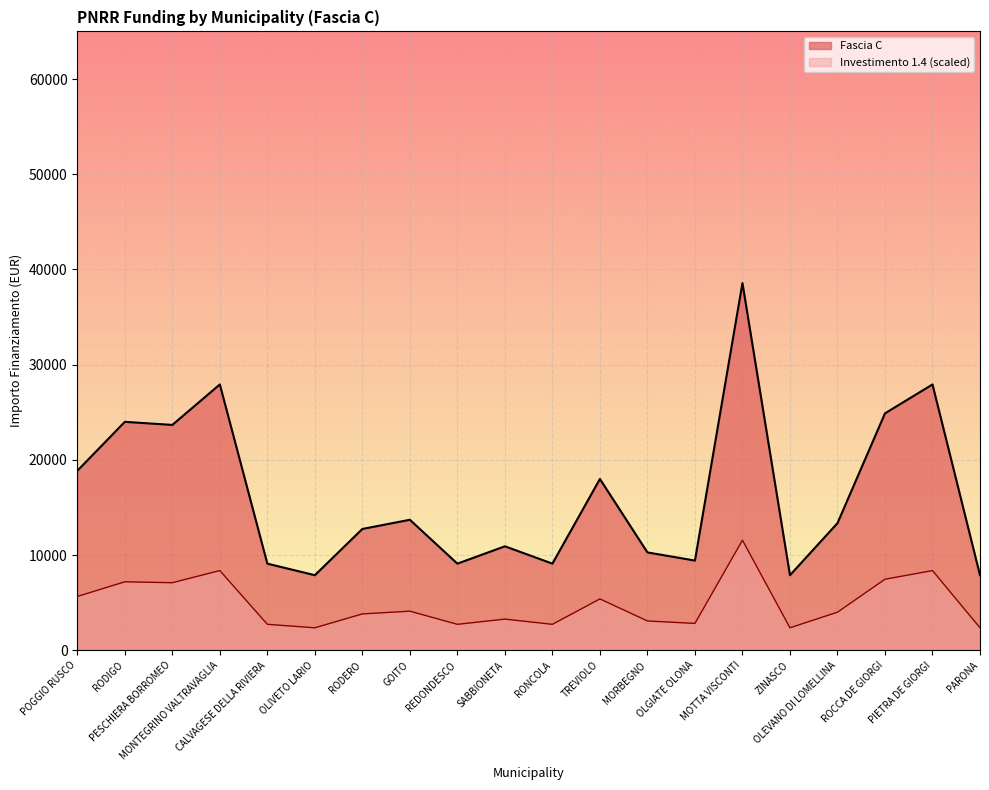

What is the difference between the values at TREVIOLO and PESCHIERA BORROMEO?

5676